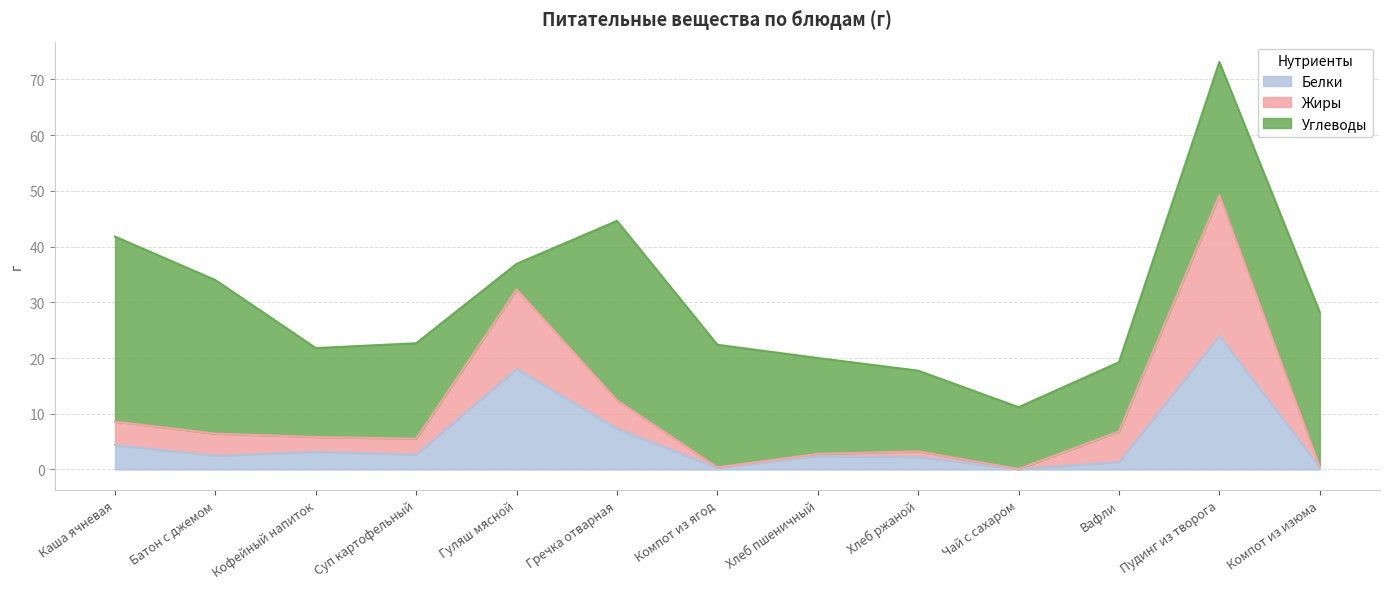

What is the sum of the Белки values at Гуляш мясной and Хлеб ржаной?

20.3